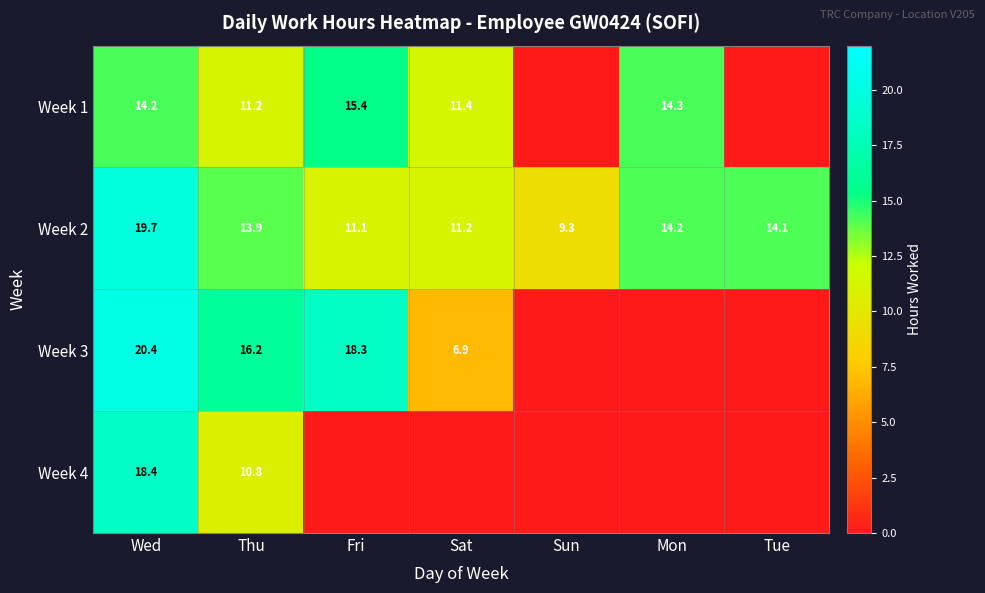

At which label does Week 2 reach its minimum?

Sun